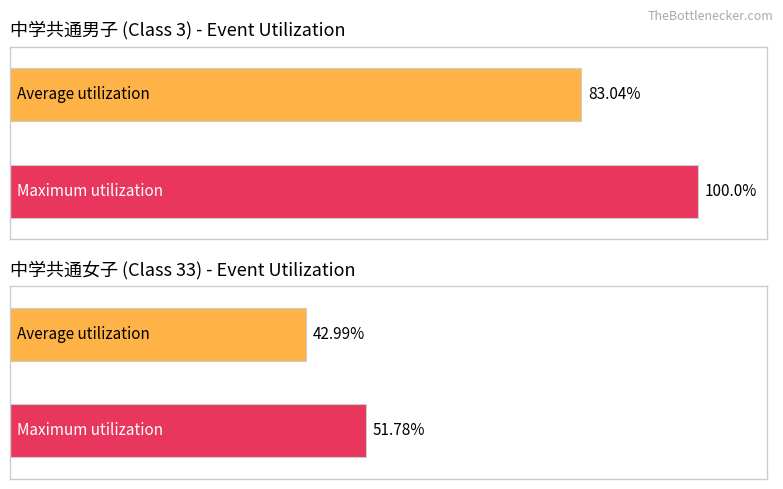

Which series has the largest range (max minus min)?

Maximum utilization